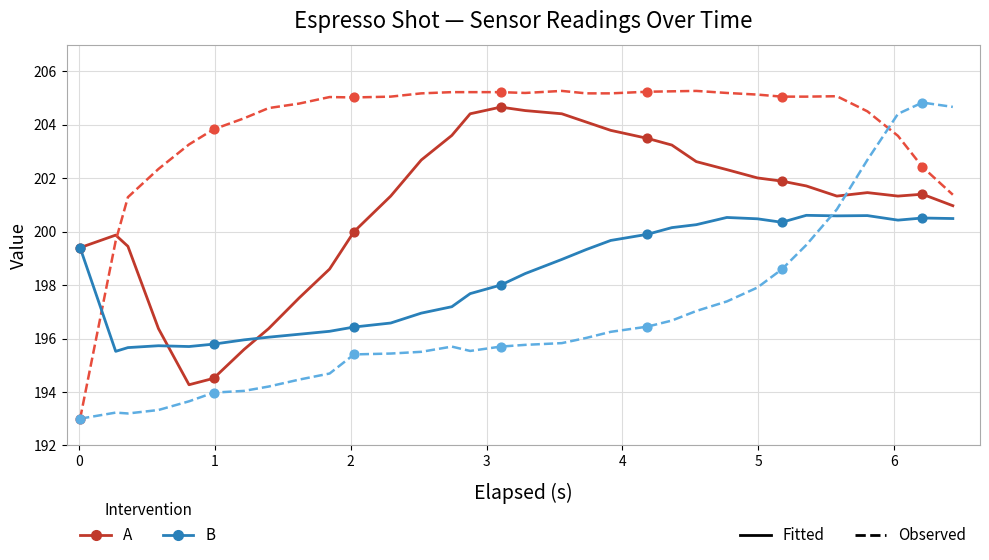

What is the maximum value shown in the chart?

205.3